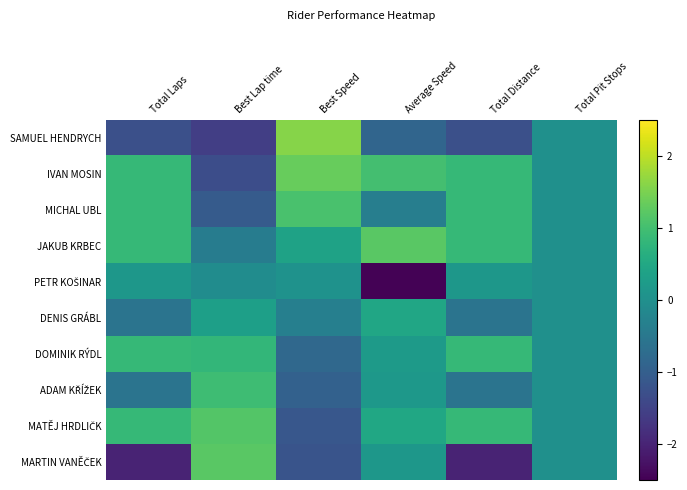

Which series has the largest range (max minus min)?

MARTIN VANĚČEK